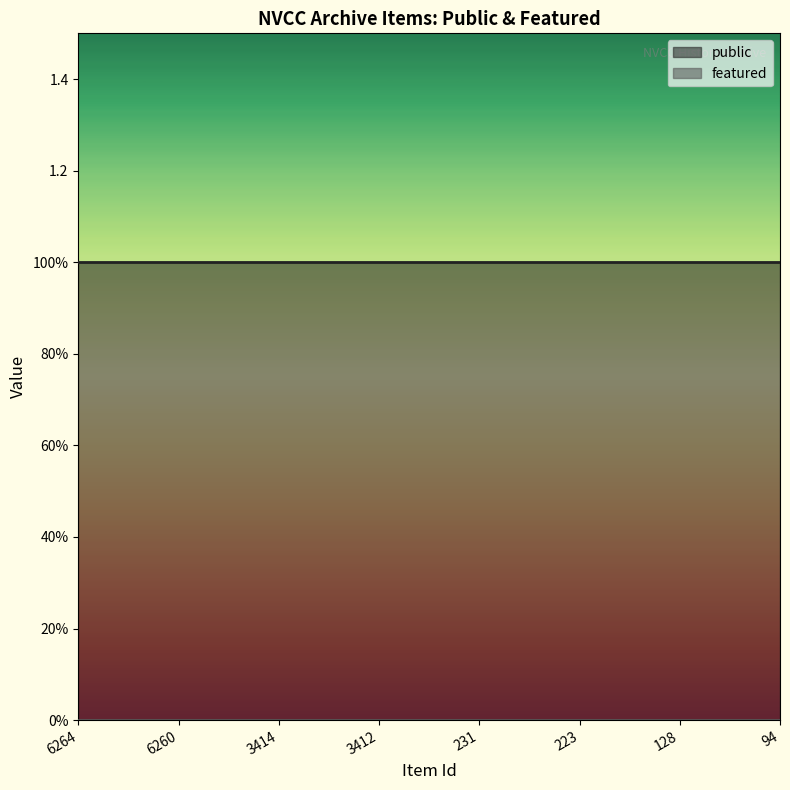

Does the chart display data point markers on the line(s)?

No